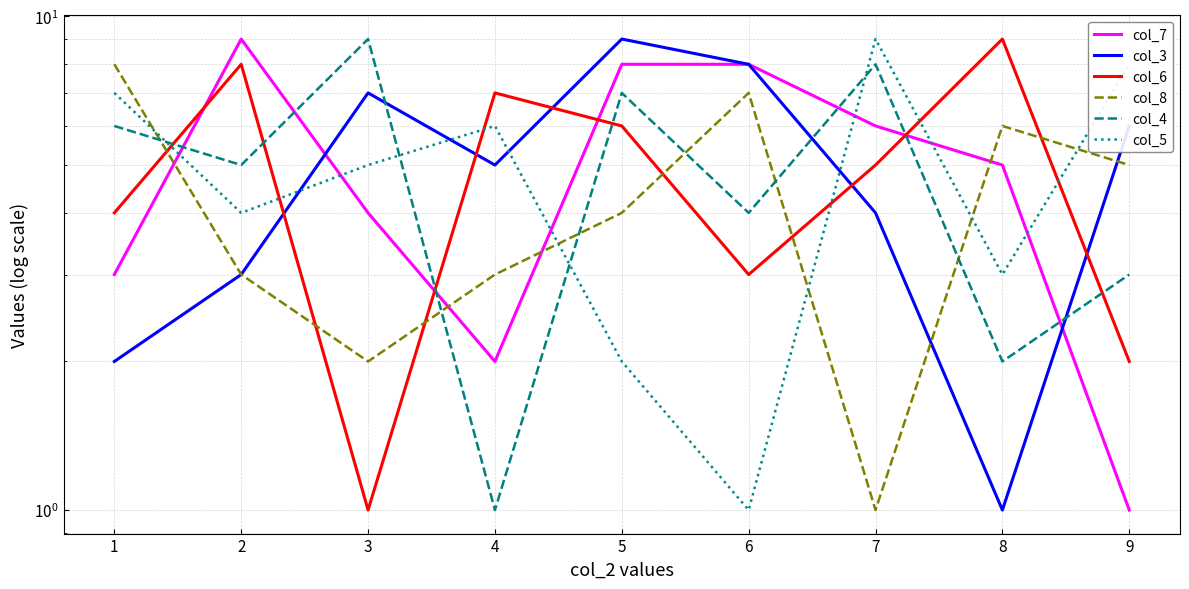

What is the value of the col_5 point at the 2nd from the left?

4